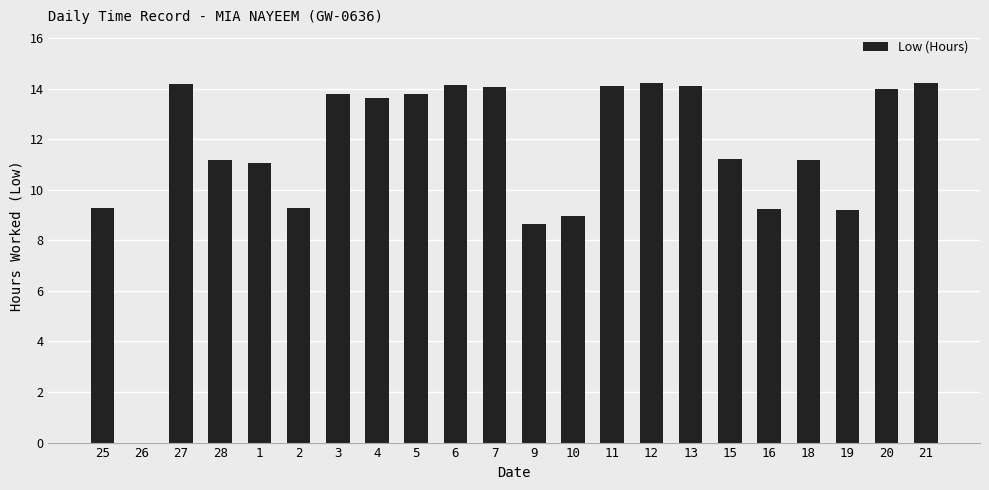

True or false: the data shows 20.2 at 13.

False